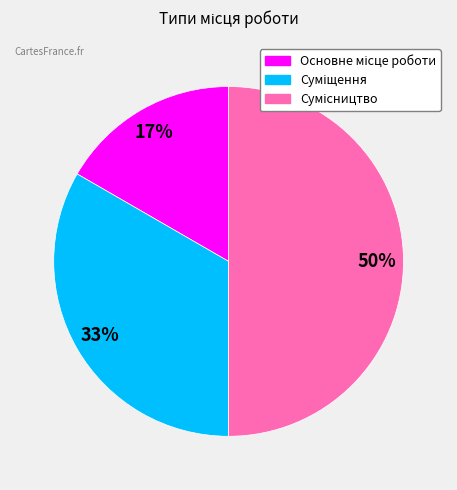

To the nearest percent, what is the difference between the largest and smallest slice percentages?

33%